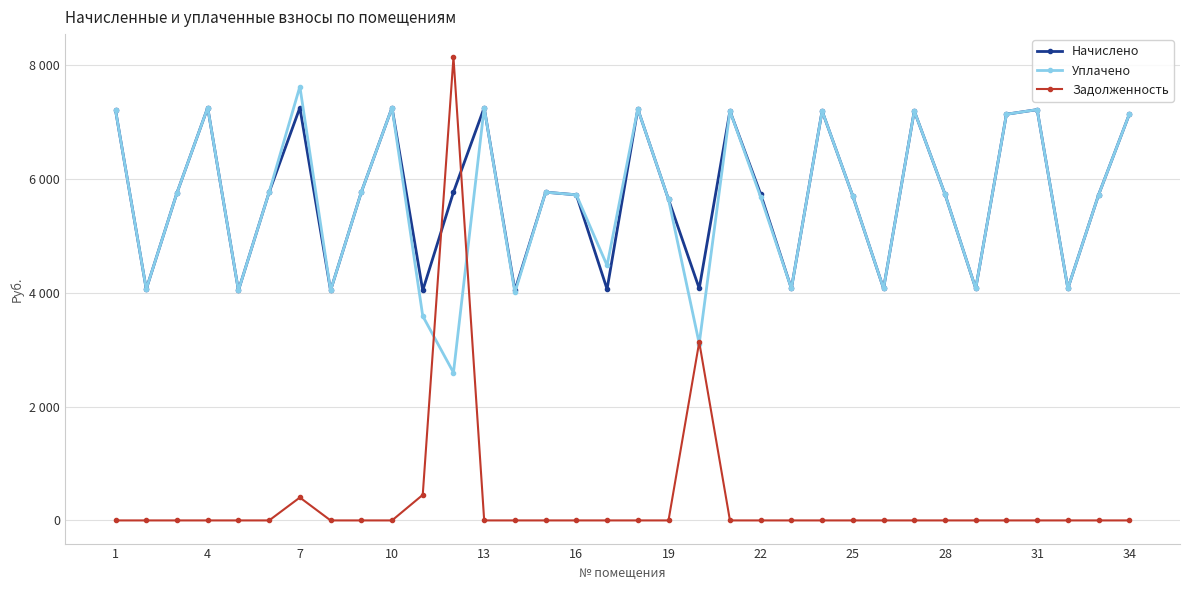

Reading left to right, what are all the values shown in this chart?

Начислено: 7211.5	4066.6	5759.9	7257.6	4043.5	5771.5	7257.6	4043.5	5771.5	7257.6	4043.5	5771.5	7257.6	4043.5	5771.5	5725.4	4066.6	7234.6	5644.9	4078.1	7200.0	5737.0	4078.1	7200.0	5702.4	4078.1	7200.0	5737.0	4078.1	7142.3	7223.0	4078.1	5725.4	7142.4
Уплачено: 7211.5	4066.6	5759.9	7257.6	4043.5	5771.5	7629.3	4043.5	5771.5	7257.6	3594.2	2600.0	7257.6	4007.7	5771.5	5725.4	4483.1	7234.6	5644.9	3110.0	7200.0	5687.2	4078.1	7200.0	5702.4	4078.1	7200.0	5737.0	4078.1	7142.3	7223.0	4078.1	5725.4	7142.4
Задолженность: 0.0	0.0	0.0	0.0	0.0	0.0	403.2	0.0	0.0	0.0	449.3	8143.8	0.0	0.0	0.0	0.0	0.0	0.0	0.0	3136.4	0.0	0.0	0.0	0.0	0.0	0.0	0.0	0.0	0.0	0.0	0.0	0.0	0.0	0.0